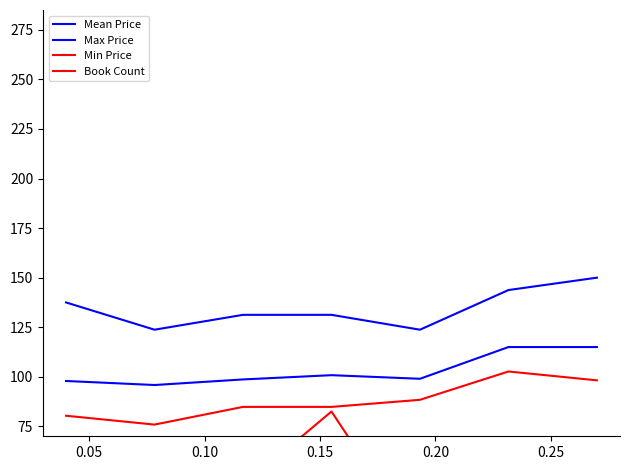

True or false: Min Price and Book Count intersect in this chart.

False